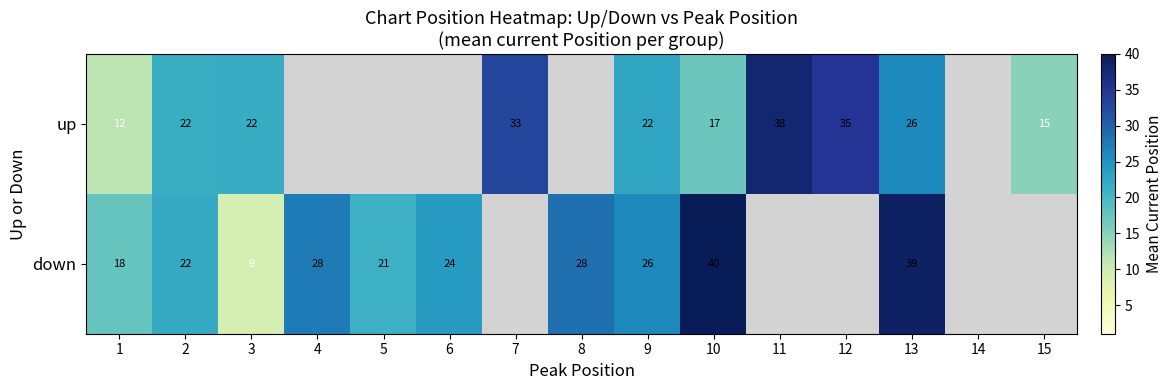

At 13, list the series in order from largest to smallest.

down, up